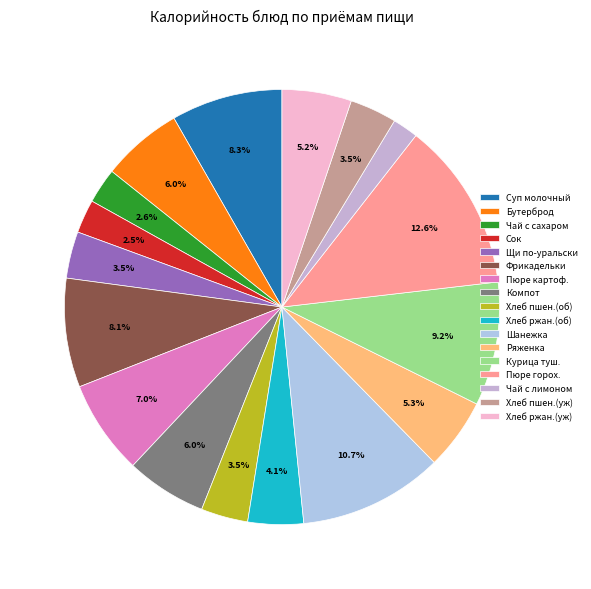

How many slices are in this pie chart?

17